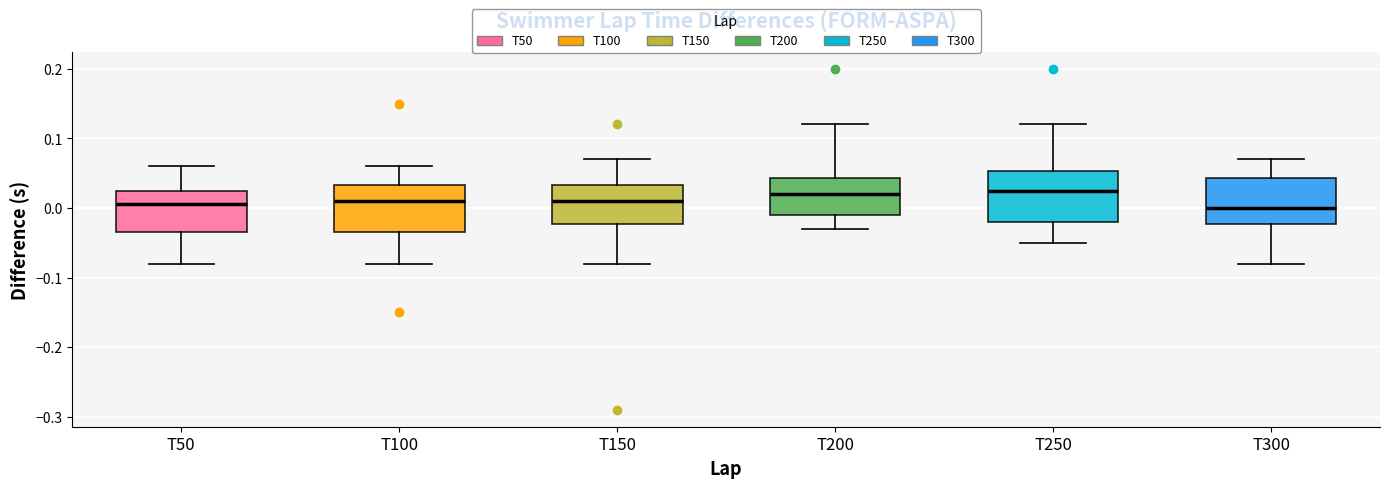

Reading left to right, read every box against the y-axis: the position of its median line, the range the box covers, and the ends of its whiskers. The values are not printed on the chart, so give them approximately, as read against the axis.

T50: median 0.01, box -0.03 to 0.03, whiskers -0.08 to 0.06
T100: median 0.01, box -0.03 to 0.03, whiskers -0.08 to 0.06
T150: median 0.01, box -0.02 to 0.03, whiskers -0.08 to 0.07
T200: median 0.02, box -0.01 to 0.04, whiskers -0.03 to 0.12
T250: median 0.03, box -0.02 to 0.05, whiskers -0.05 to 0.12
T300: median 0.00, box -0.02 to 0.04, whiskers -0.08 to 0.07